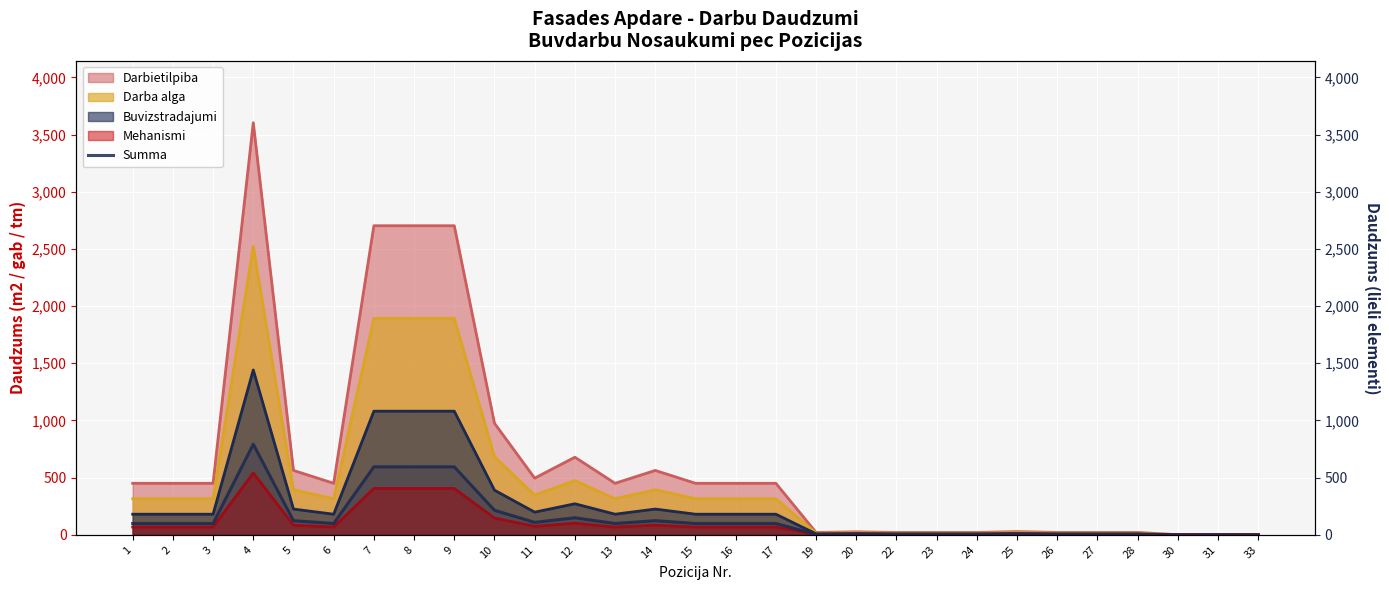

At which category does the data reach its first local valley?

6